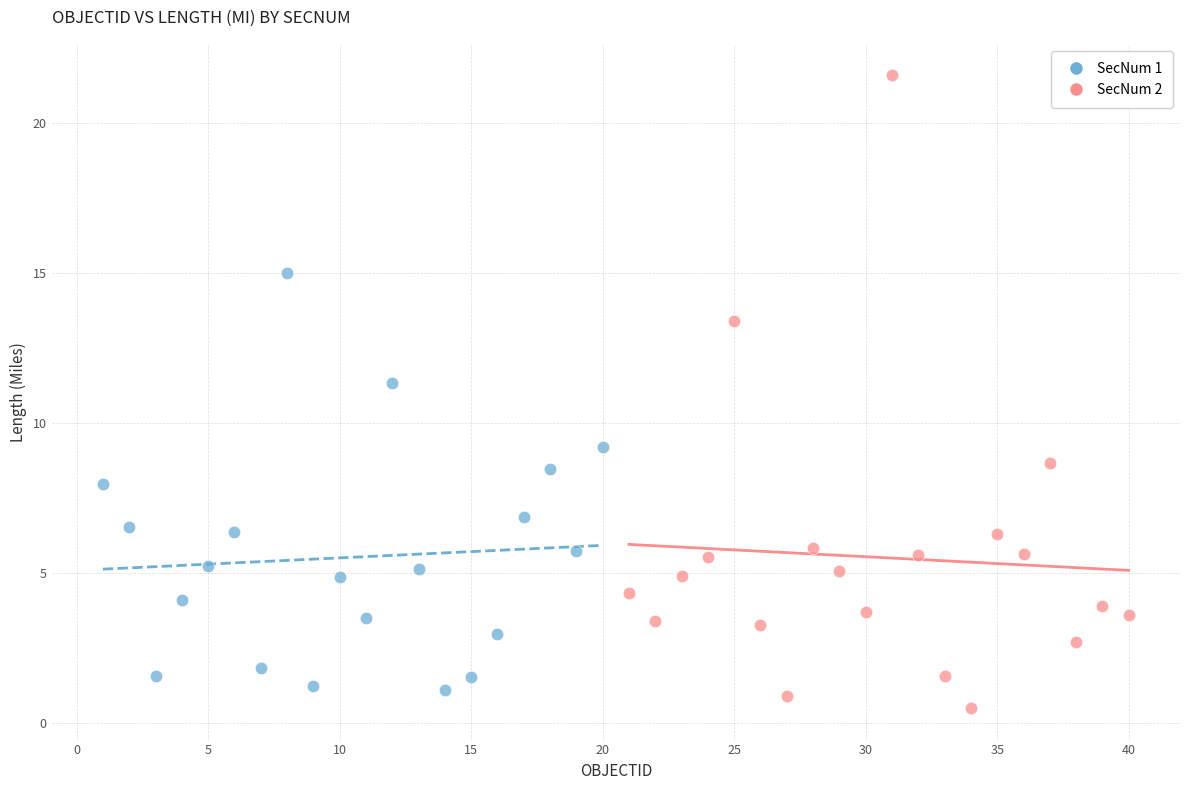

Which series contains the highest Y value?

SecNum 2